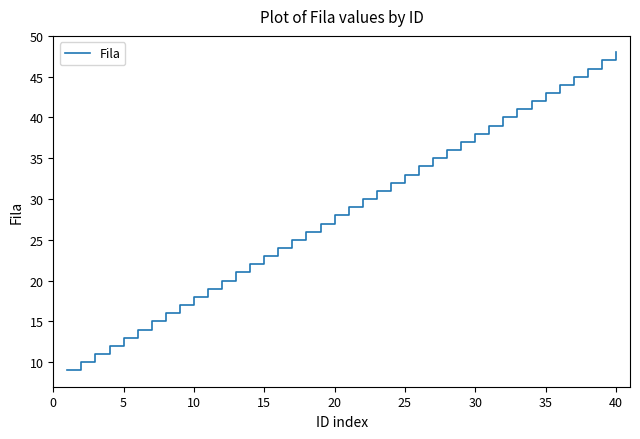

What is the difference between the maximum and minimum values?

39